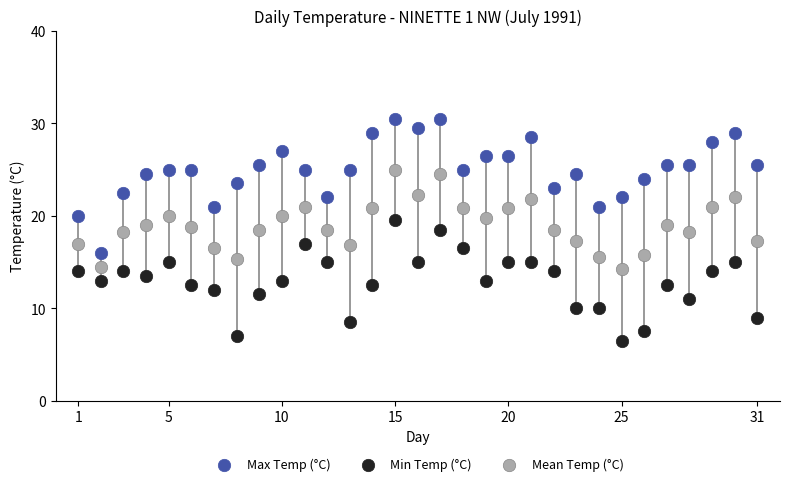

What is the X range (max minus min) for the scatter plot?

30.0